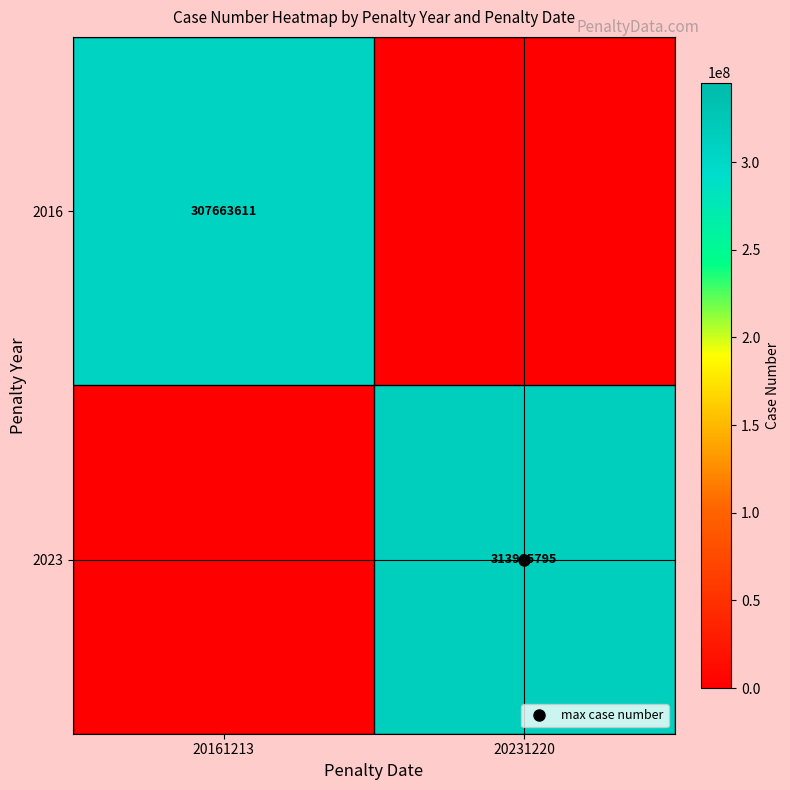

How many values in the 2016 series are below 307663611?

1